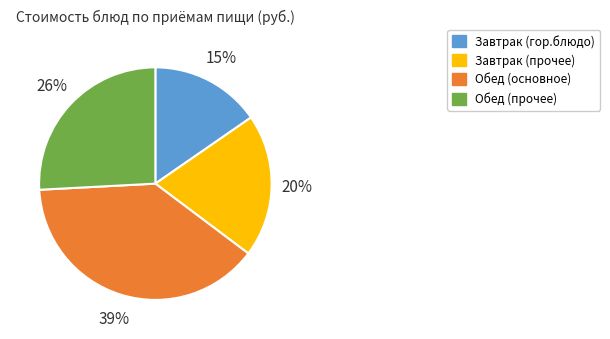

Is there a majority slice in this chart?

No